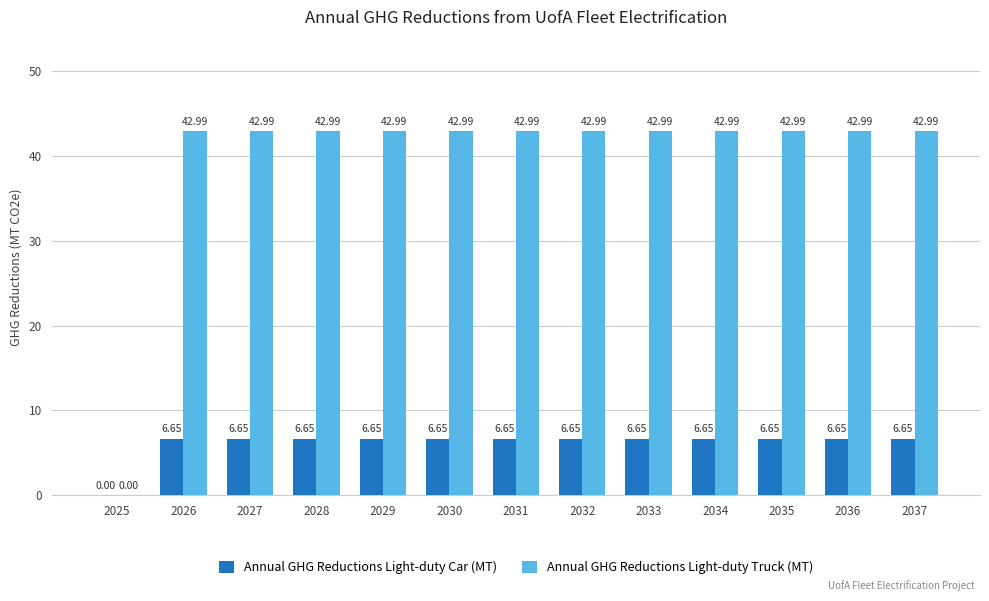

What is the sum of the Annual GHG Reductions Light-duty Truck (MT) values at 2028 and 2026?

86.0